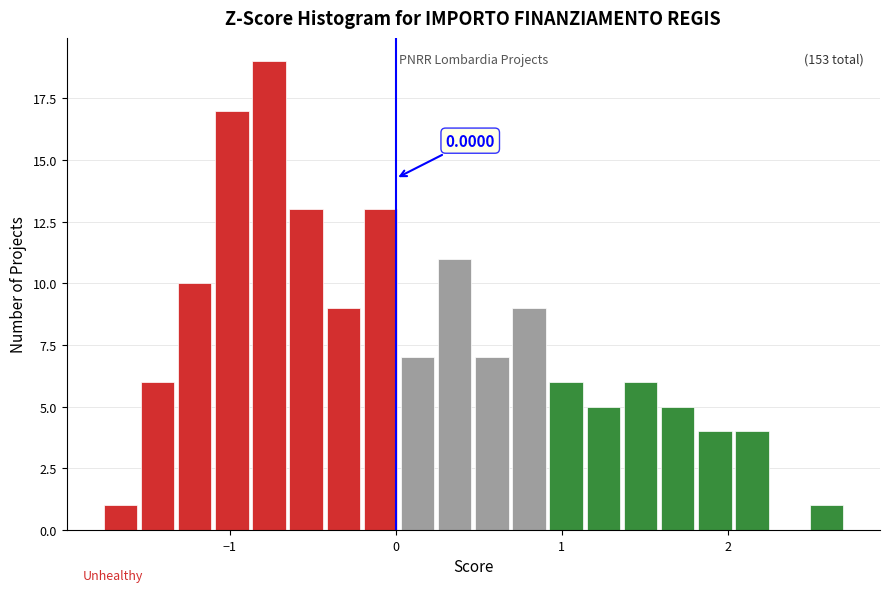

Read against the x-axis, roughly where is the centre of the tallest bar?

-0.8